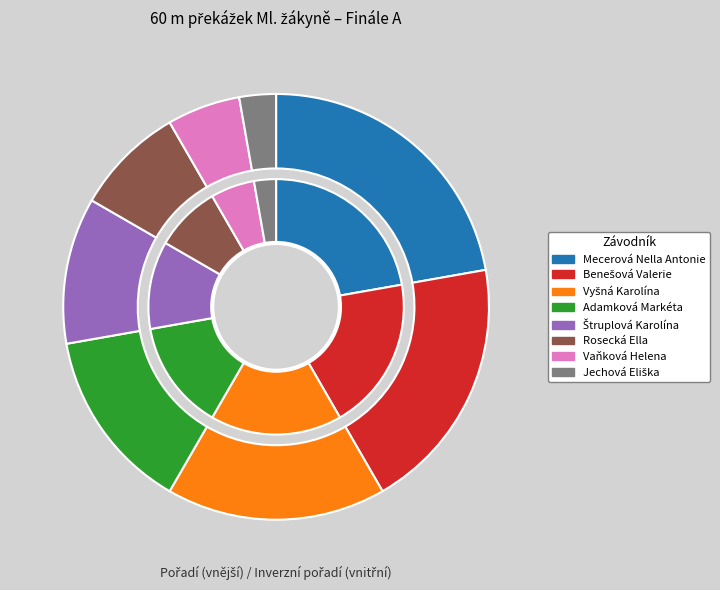

Do Benešová Valerie and Adamková Markéta together represent more than half of the pie?

No